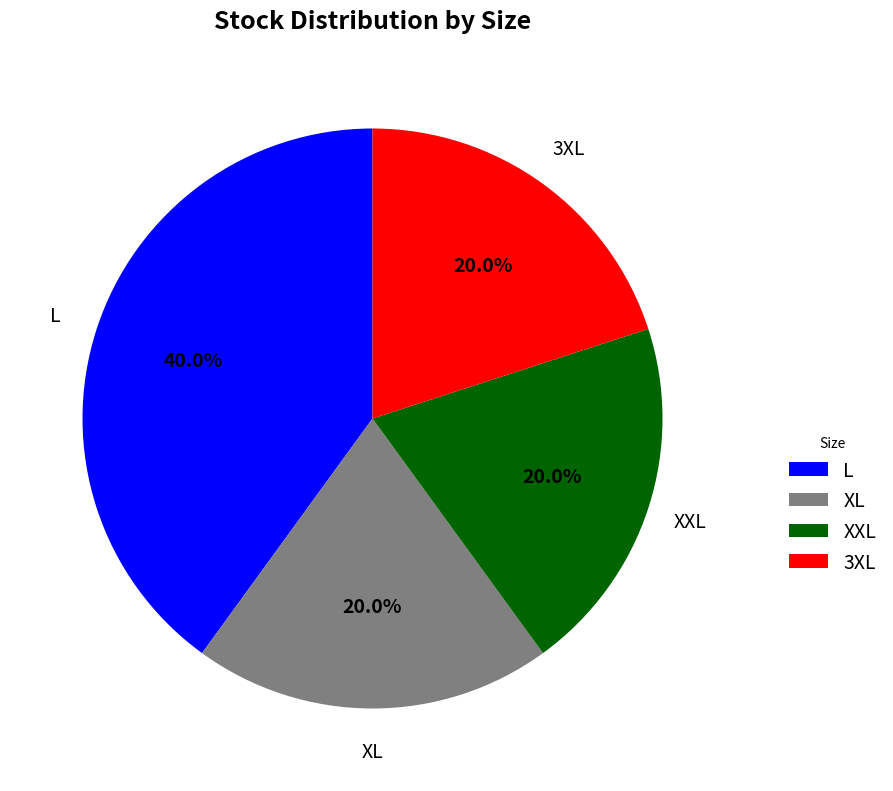

What percentage is NOT represented by XL?

80.0%